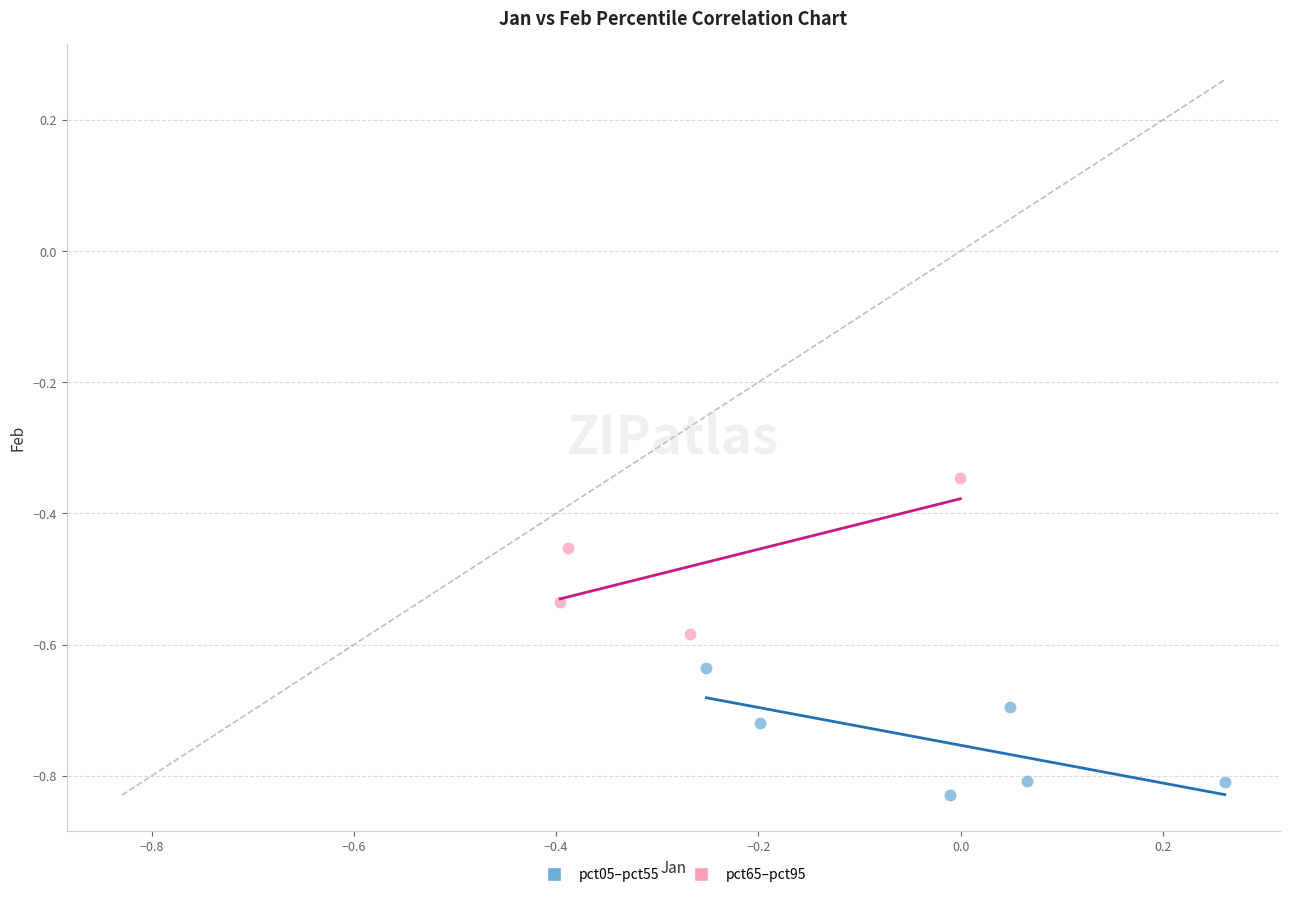

Which series reaches the minimum Y coordinate?

pct05–pct55